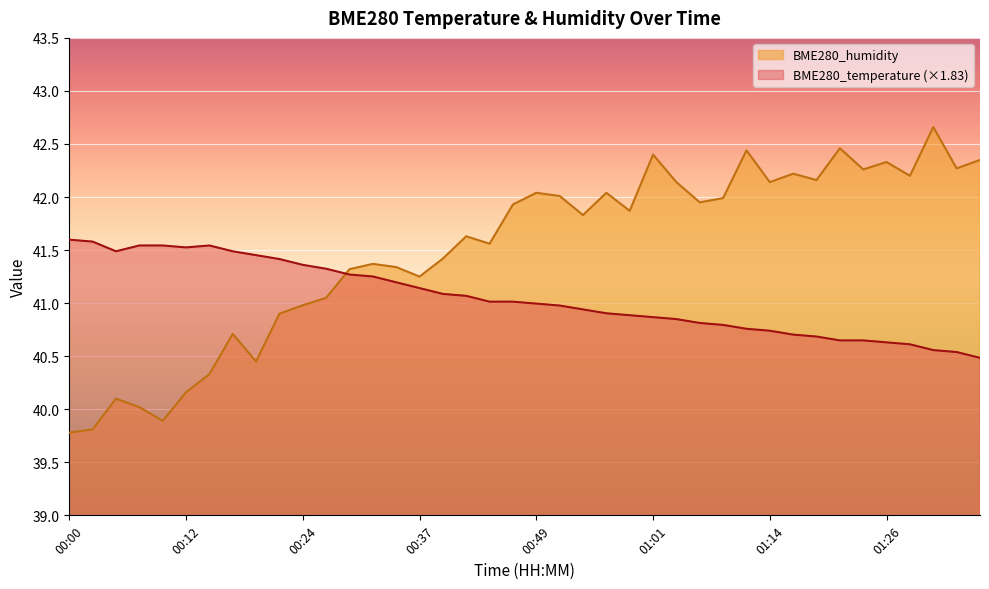

In BME280_humidity, how many points are higher than both neighbors (excluding endpoints)?

12